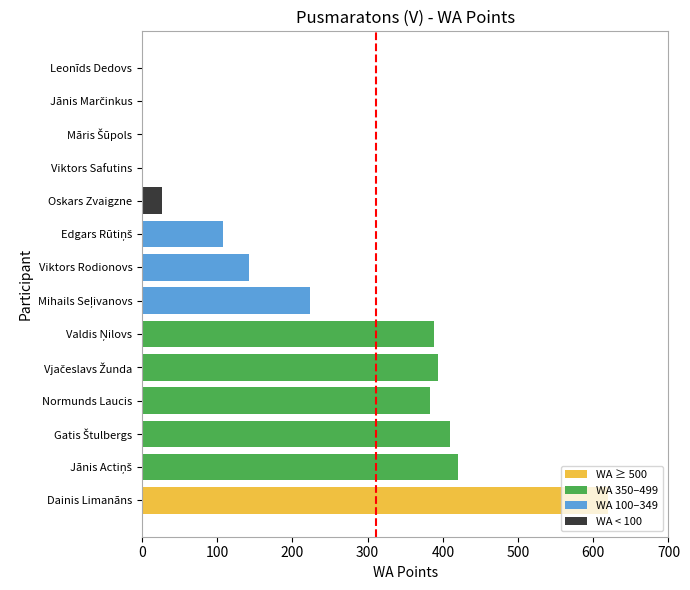

The chart shows a value of 383 at Normunds Laucis. True or false?

True